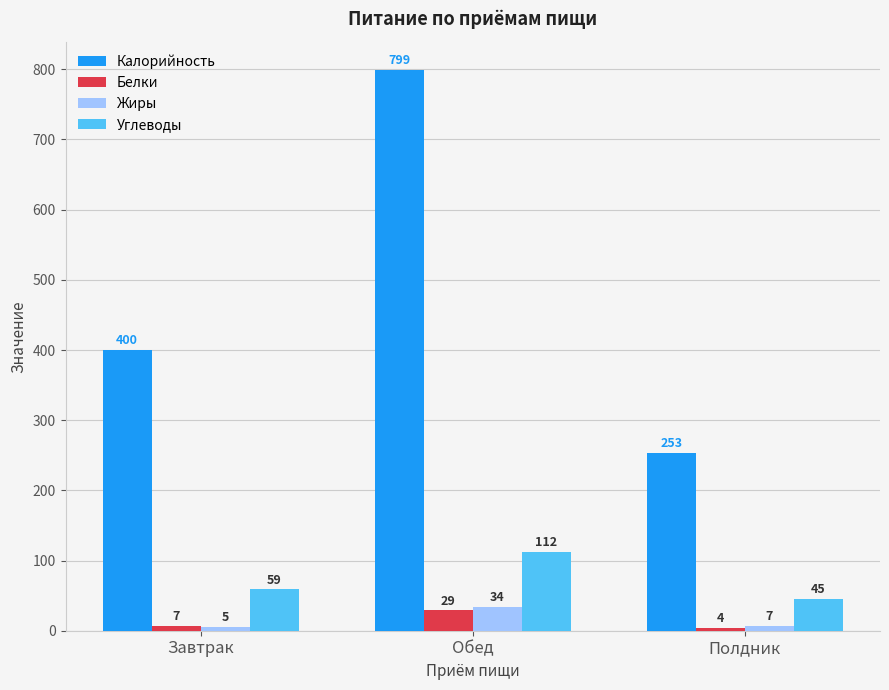

The Белки series shows 4 at Полдник. True or false?

True